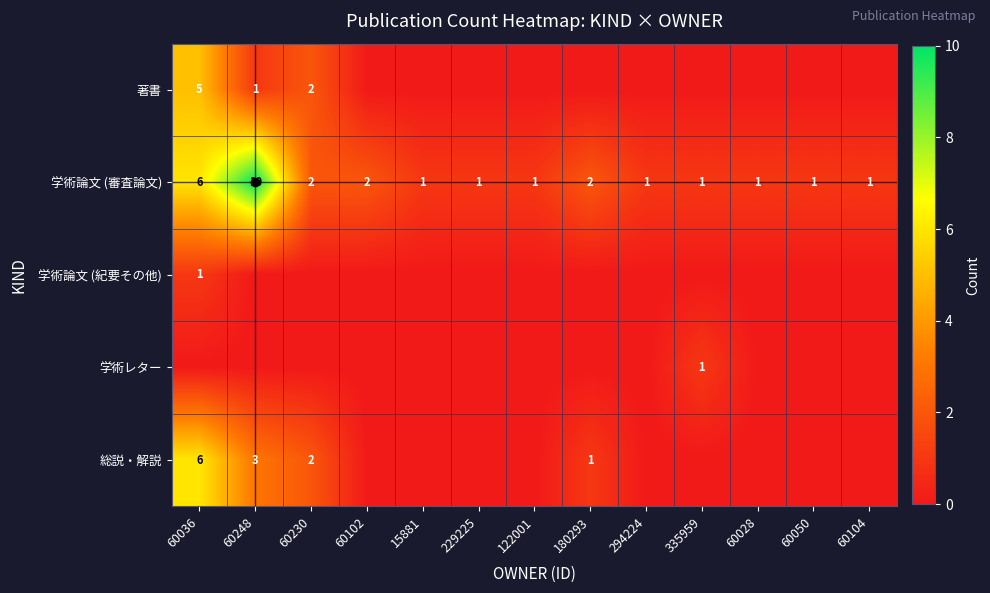

The value of 学術論文 (審査論文) at 60036 is 6. True or false?

True